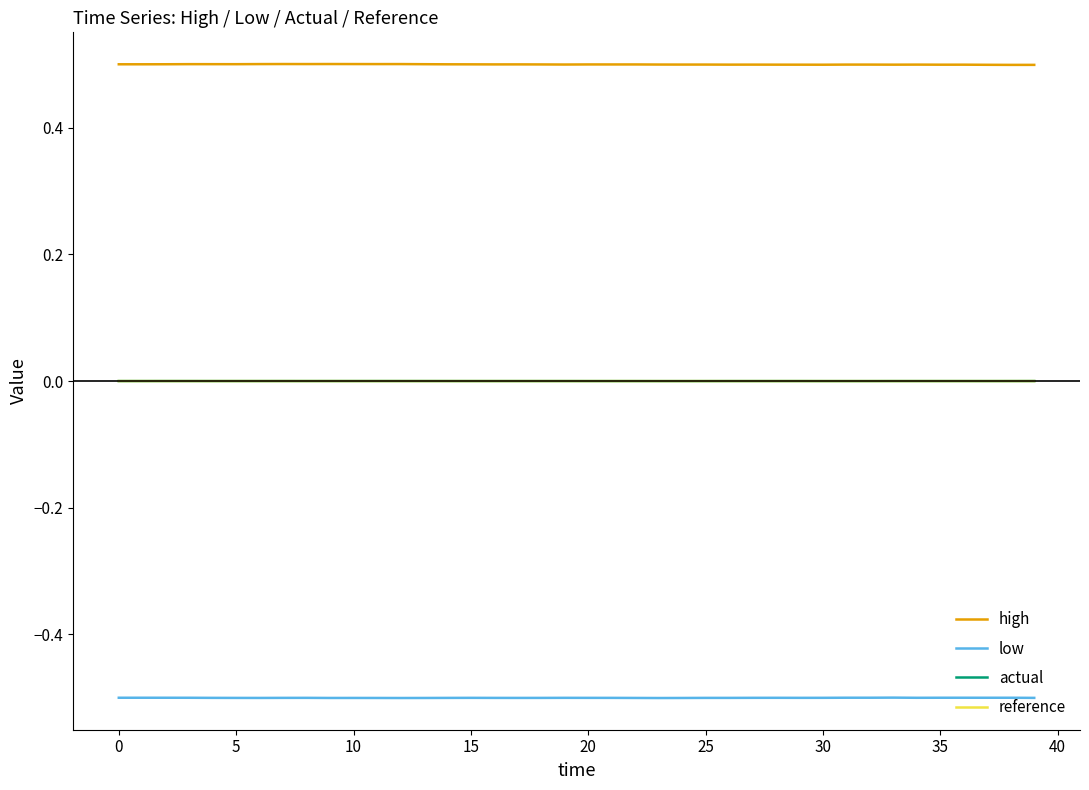

What is the lowest value of the high series?

0.5